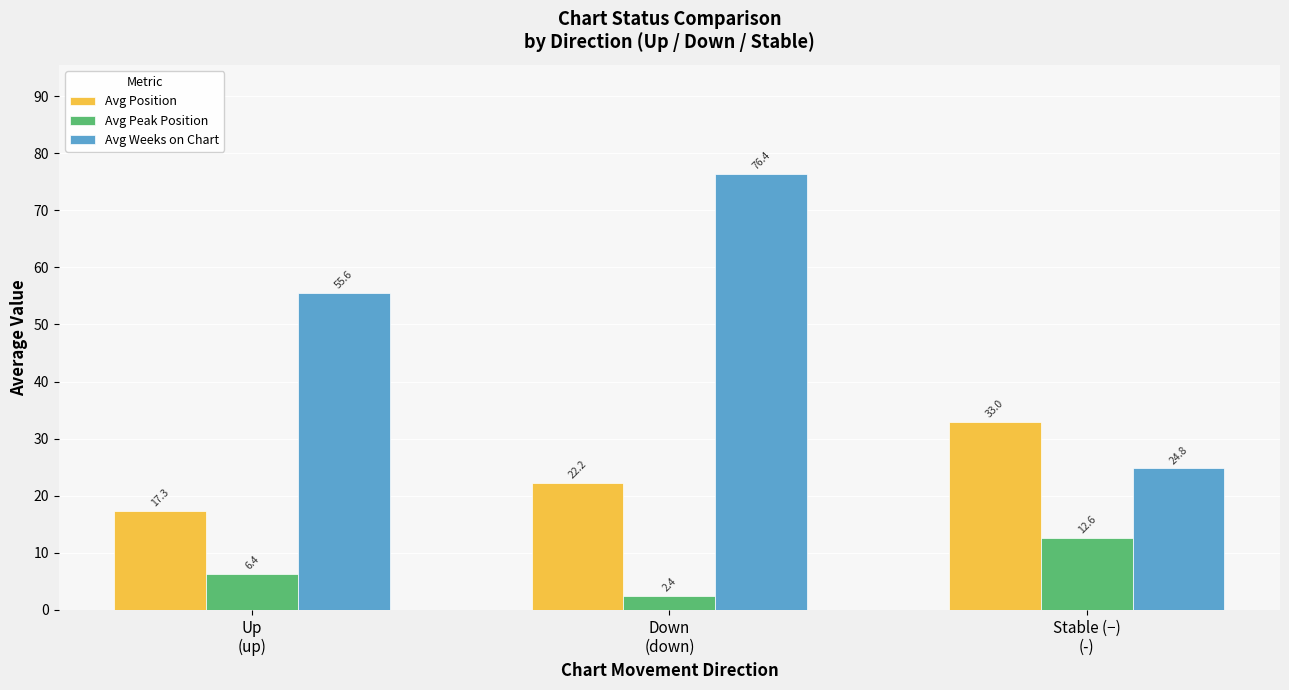

How many values in the Avg Peak Position series are below 6?

1